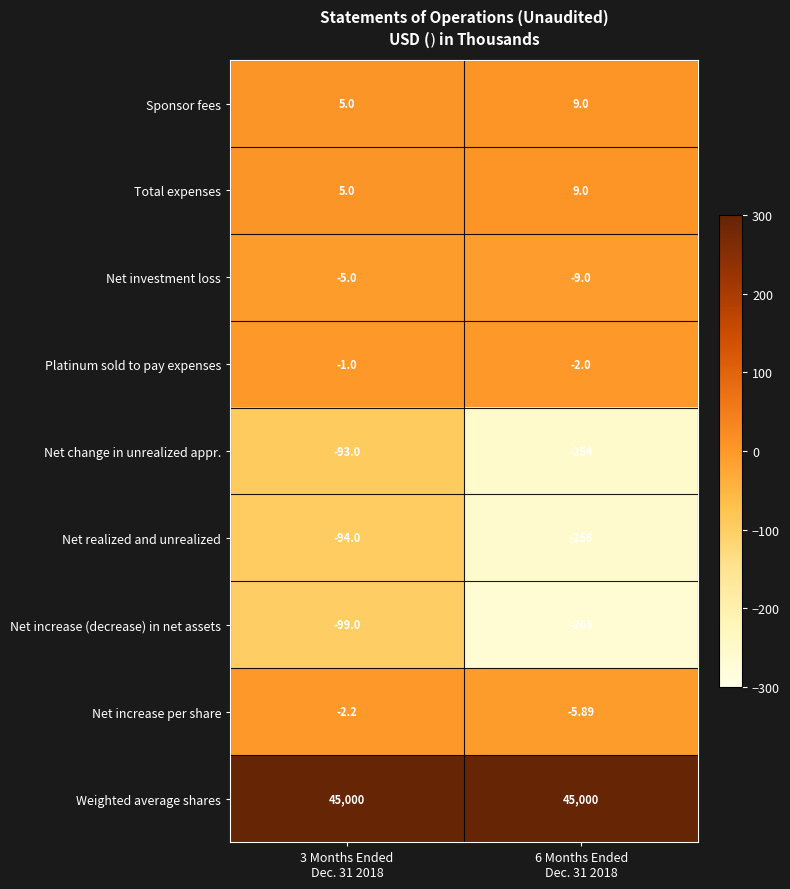

Which series has the widest spread of values?

Net increase (decrease) in net assets